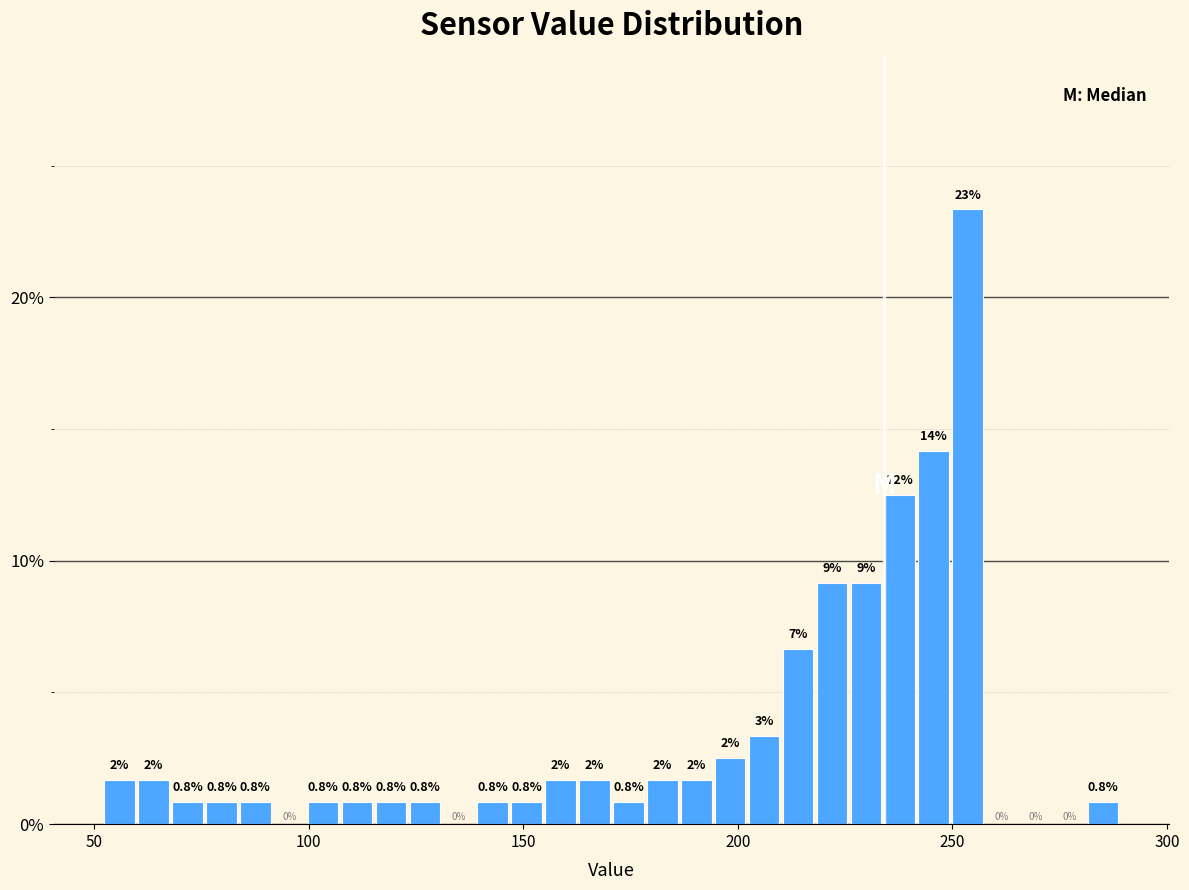

Around what value on the x-axis is the tallest bar? Give the approximate position of its centre, as read against the axis.

255